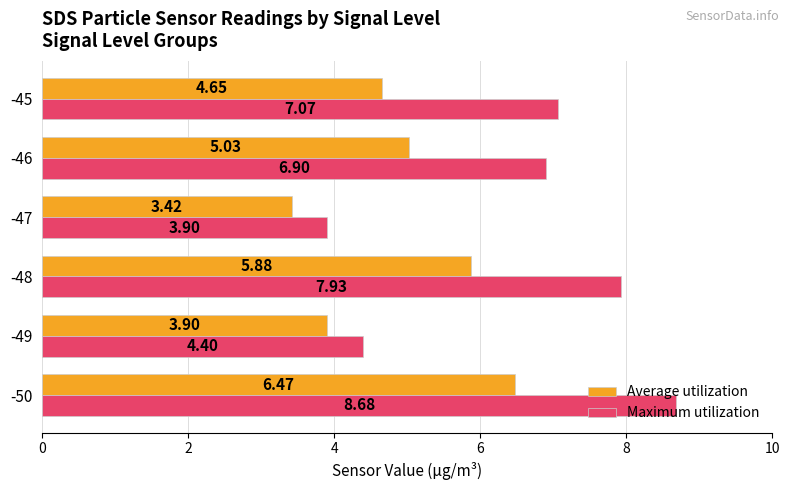

How many series are shown in this chart?

2